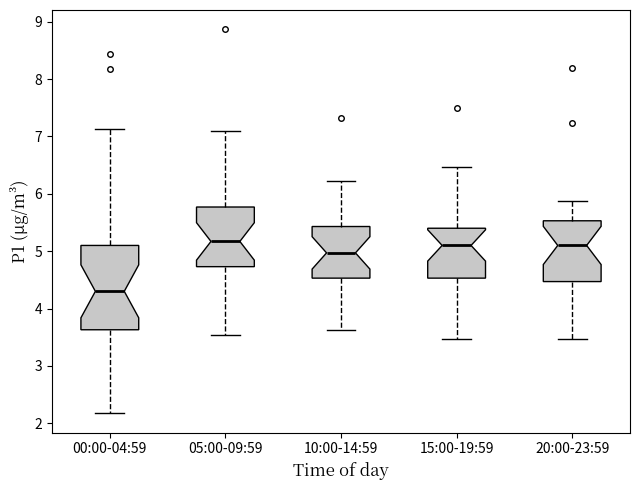

Where does the lower whisker of the box for 00:00-04:59 end on the y-axis? The values are not printed on the chart, so give them approximately, as read against the axis.

2.2